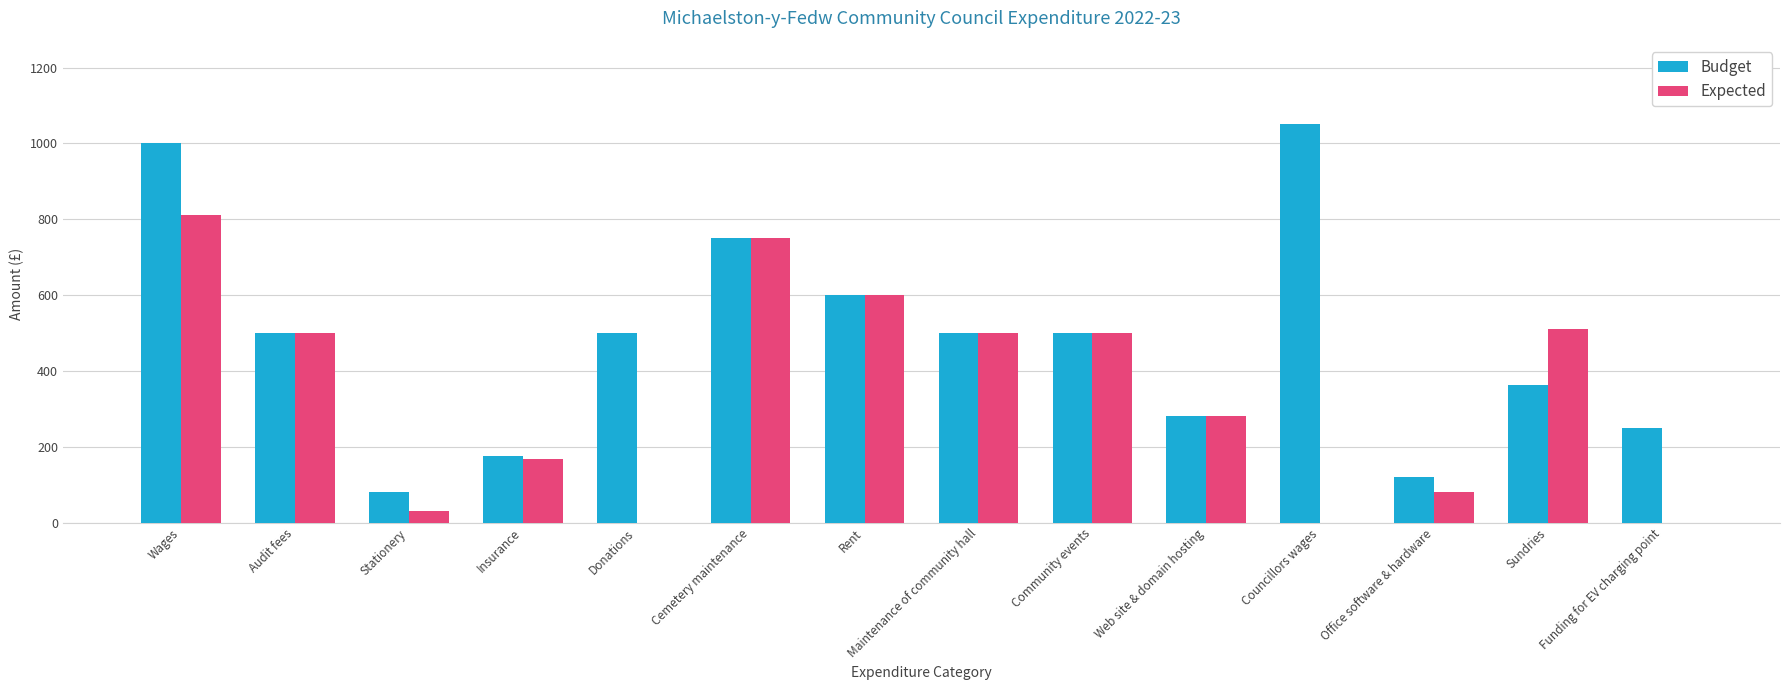

What is the greatest value displayed?

1050